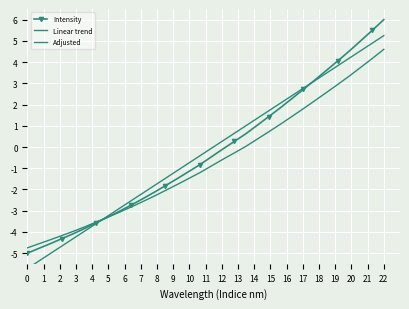

How many positive values does the Intensity series have?

14